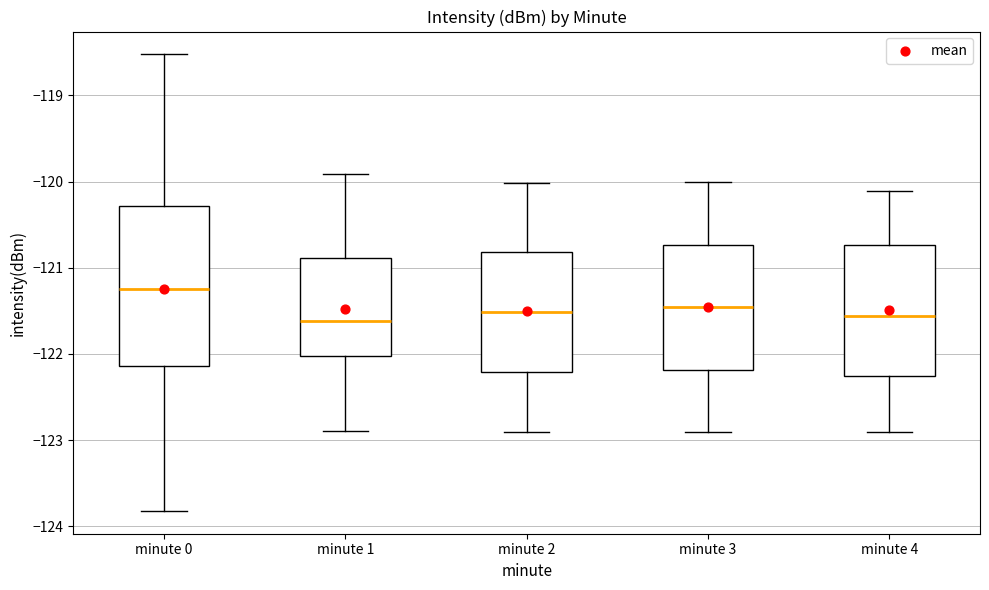

Which box is the tallest, from its lower edge to its upper edge?

minute 0